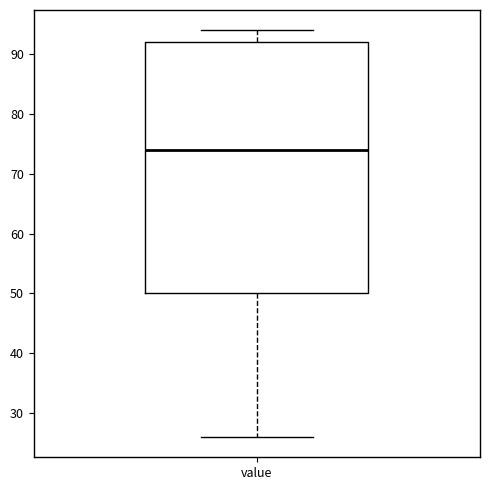

Where does the upper whisker of the box for value end on the y-axis? The values are not printed on the chart, so give them approximately, as read against the axis.

94